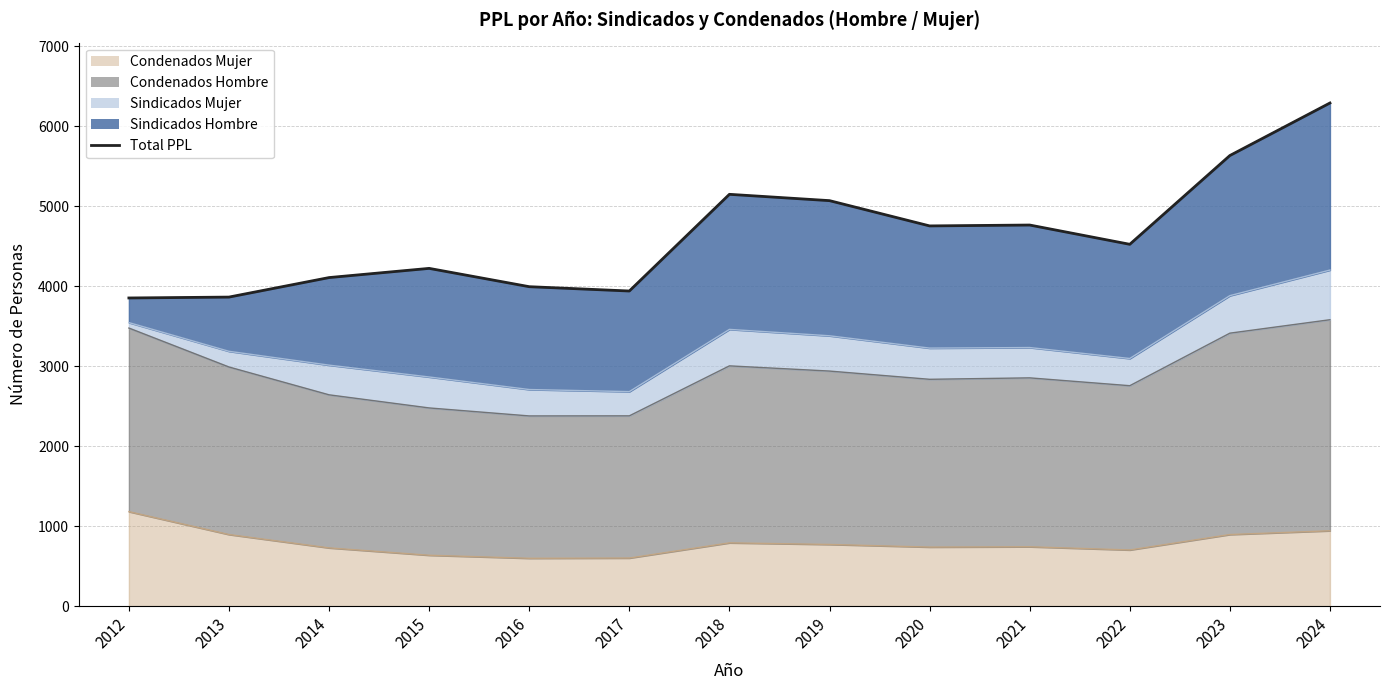

True or false: the data shows 1080 at 2014.

False